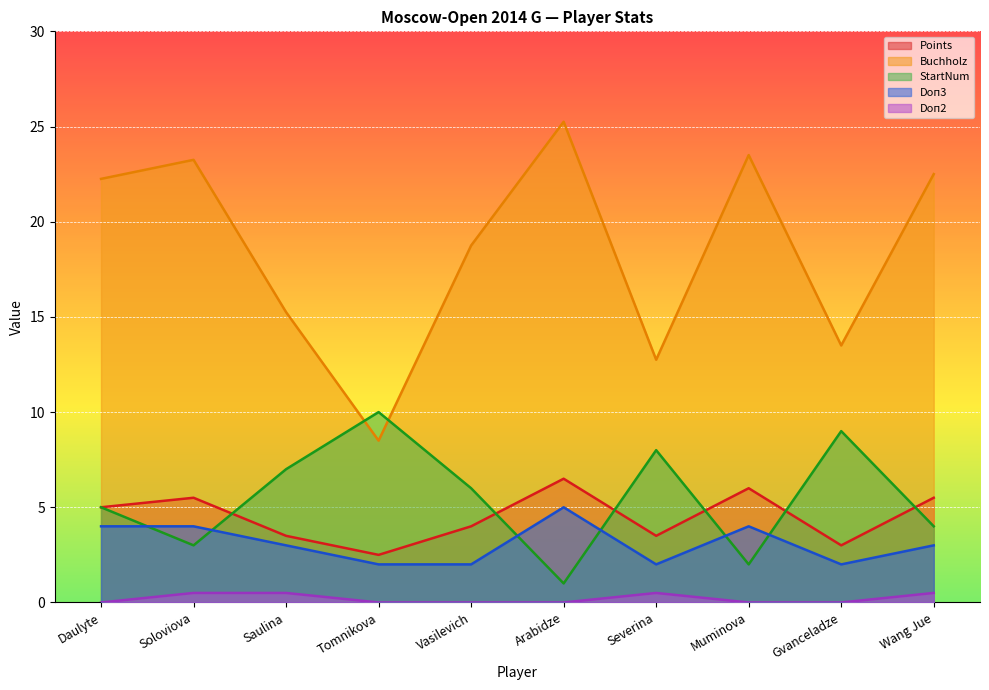

What is the label of the 4th point from the right?

Severina